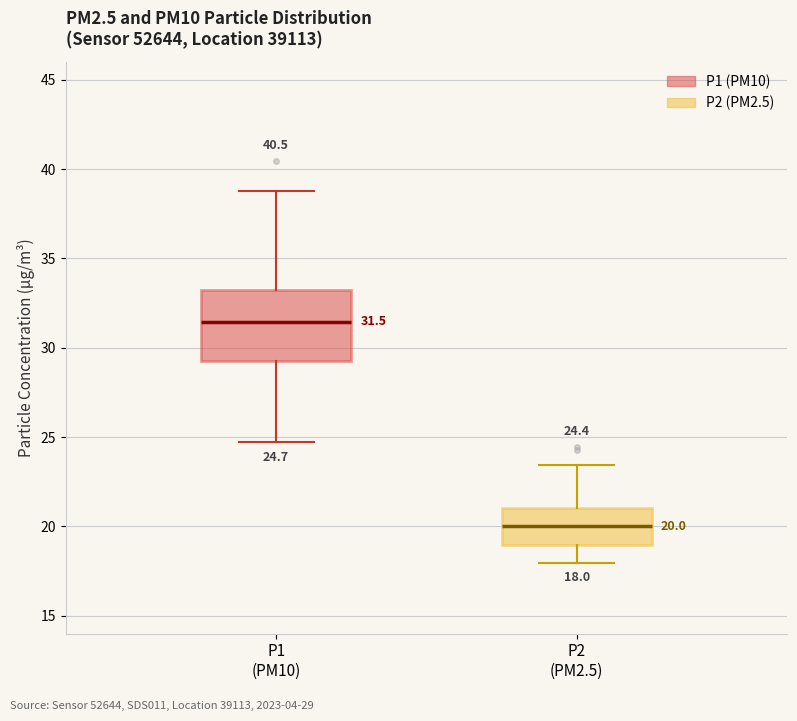

Which box's median line is the highest?

P1 (PM10)